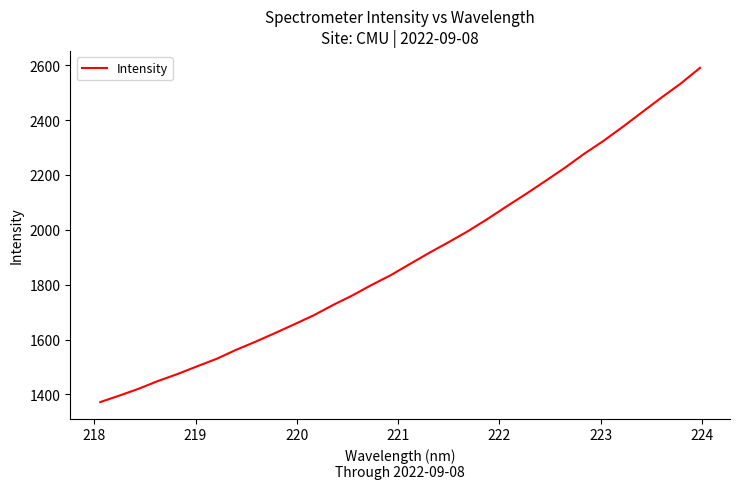

What is the maximum value shown in the chart?

2590.4